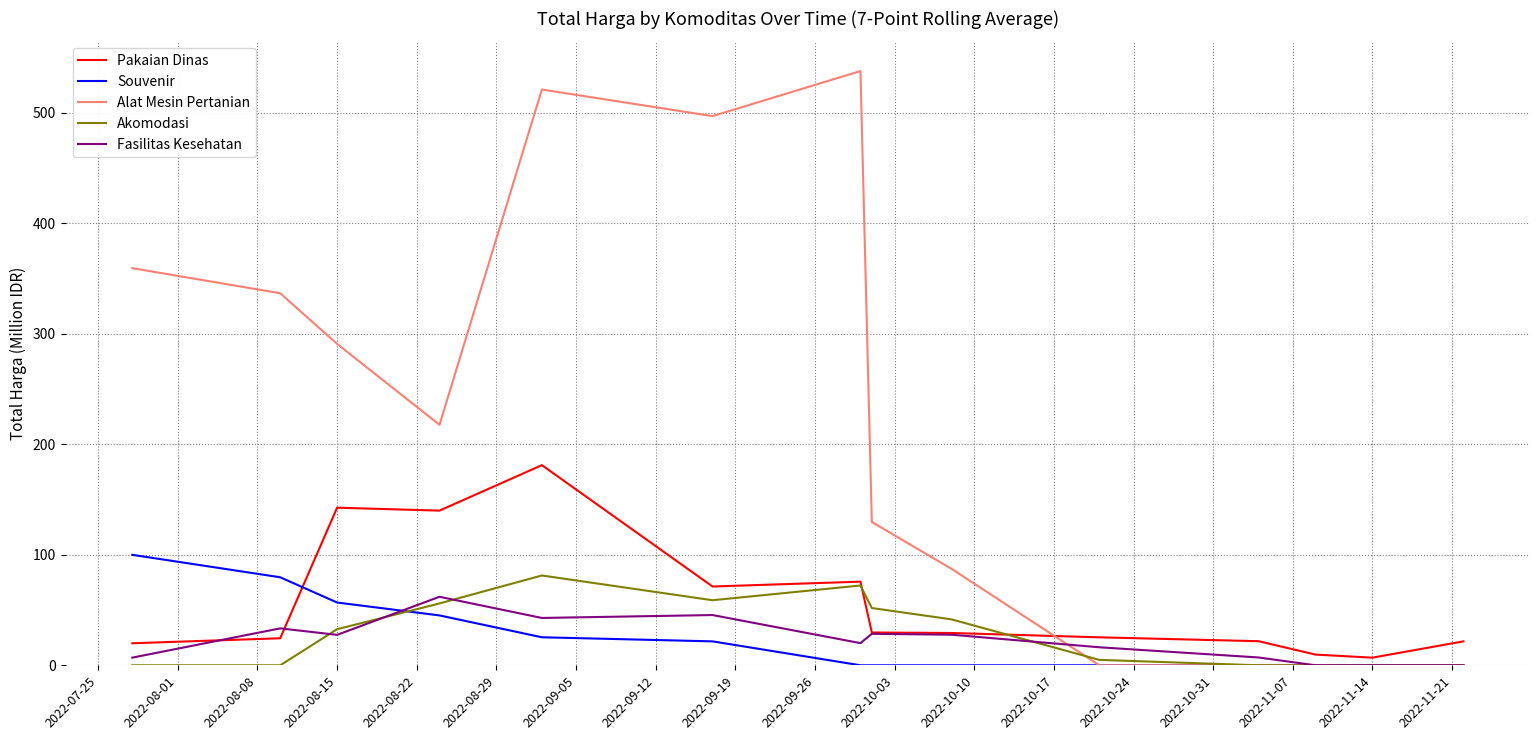

What is the maximum value for Souvenir?

100.0